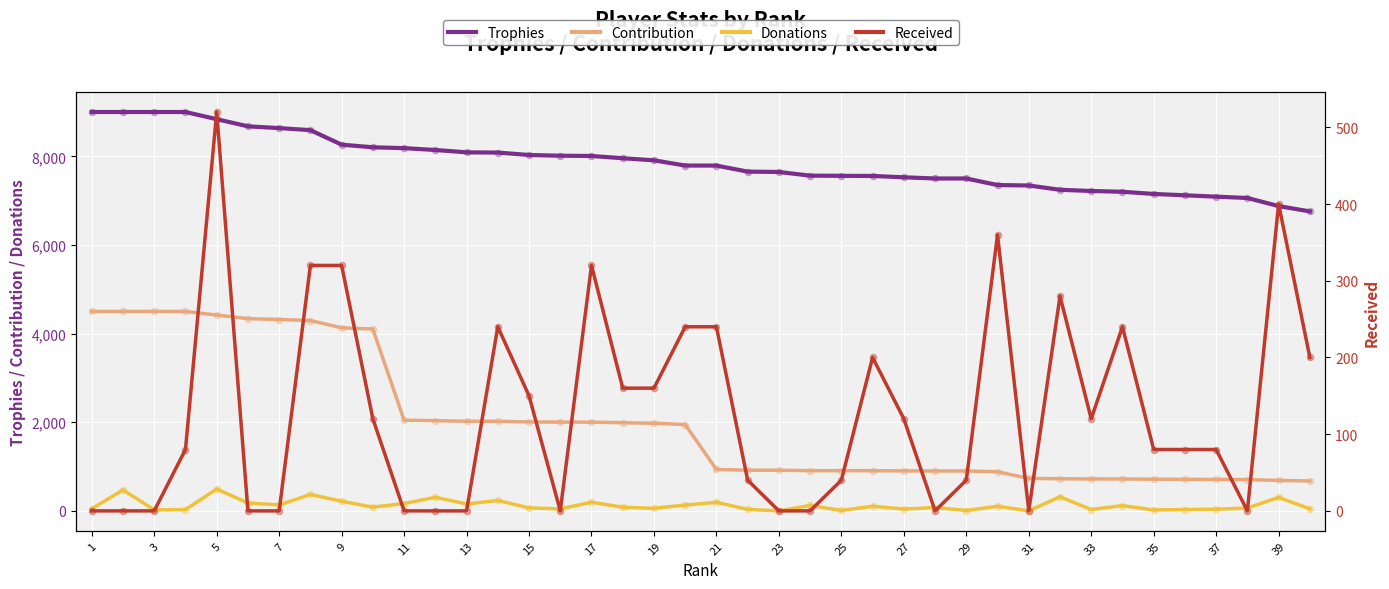

Which series reaches the maximum Y coordinate?

Trophies